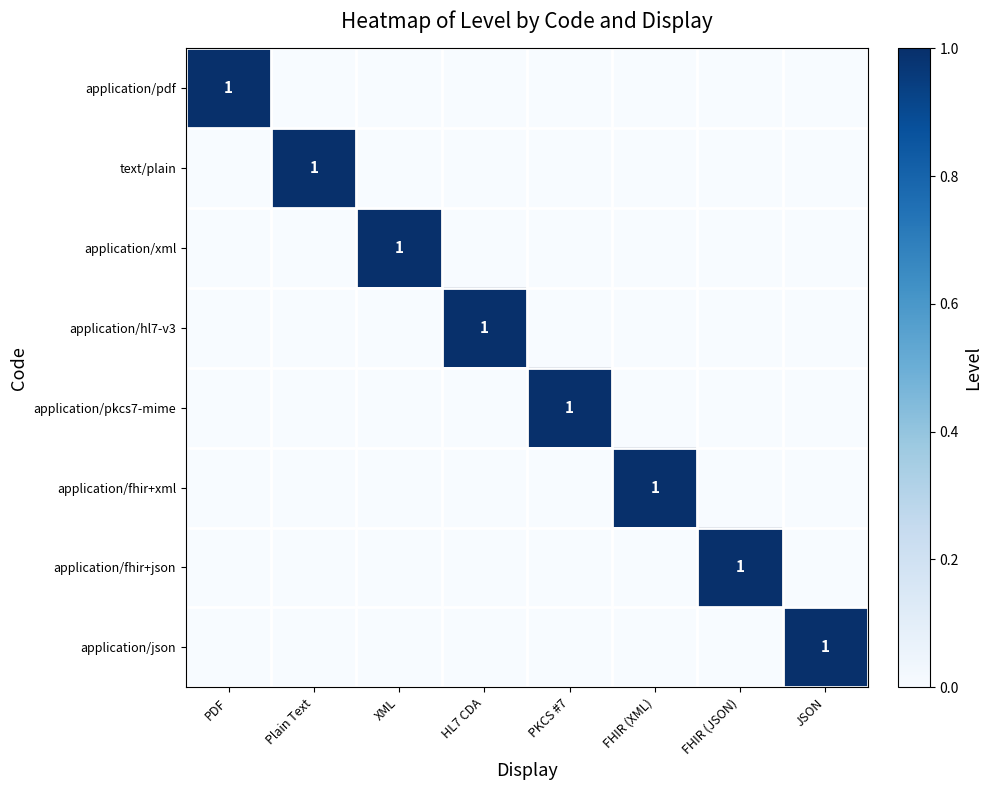

The value of application/fhir+xml at FHIR (XML) is 2. True or false?

False